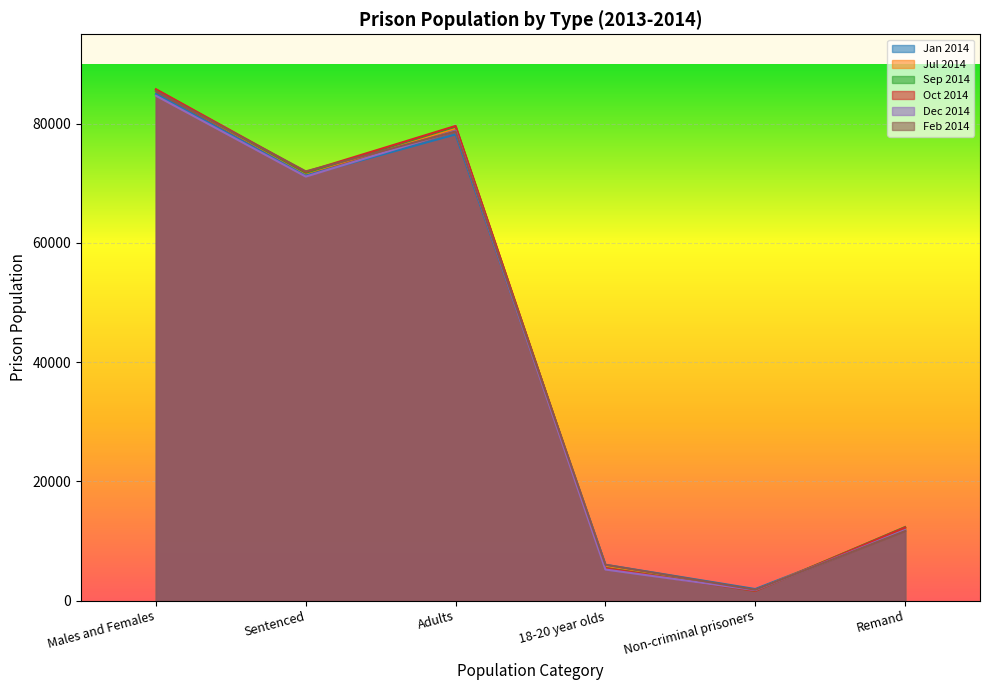

At which label does Jul 2014 reach its minimum?

Non-criminal prisoners